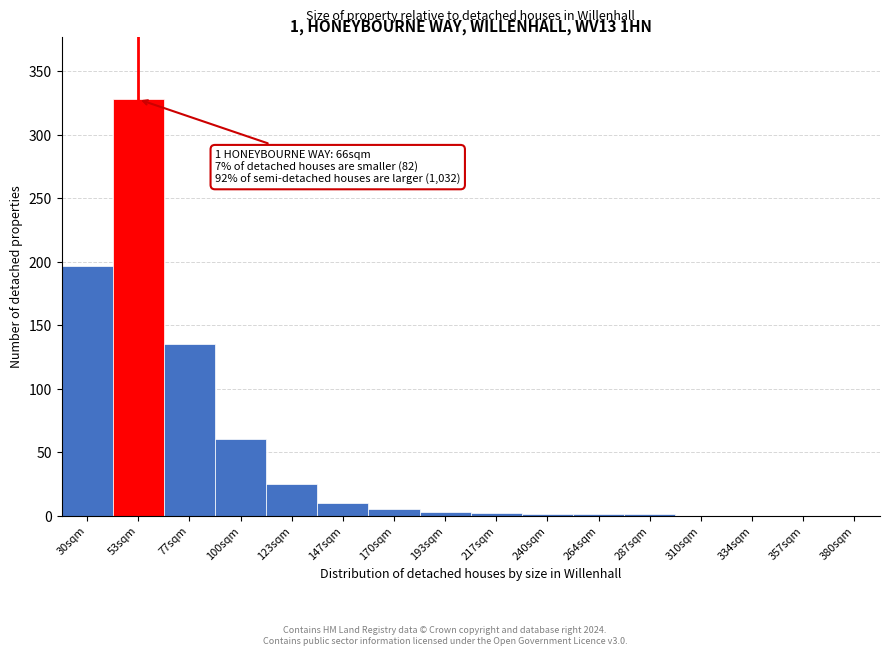

The value at 100sqm is 60. True or false?

True